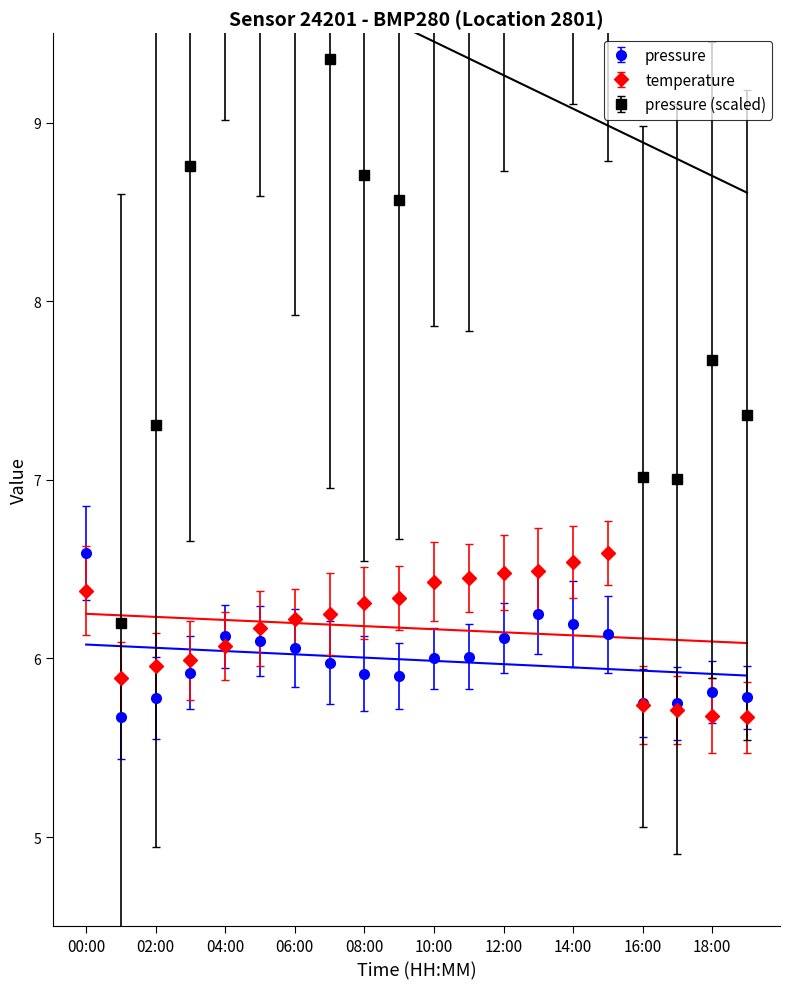

At which category is the sum across all series the highest?

00:00